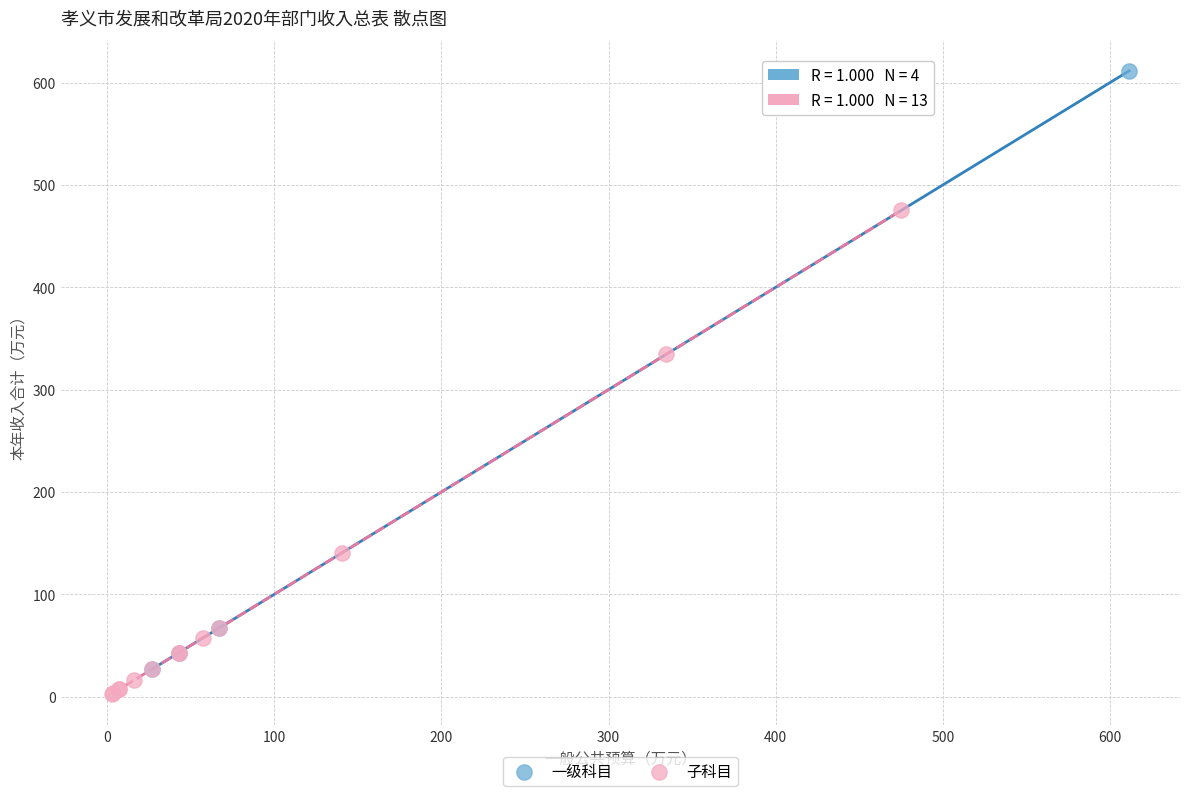

Which series has the widest spread of Y values?

一级科目